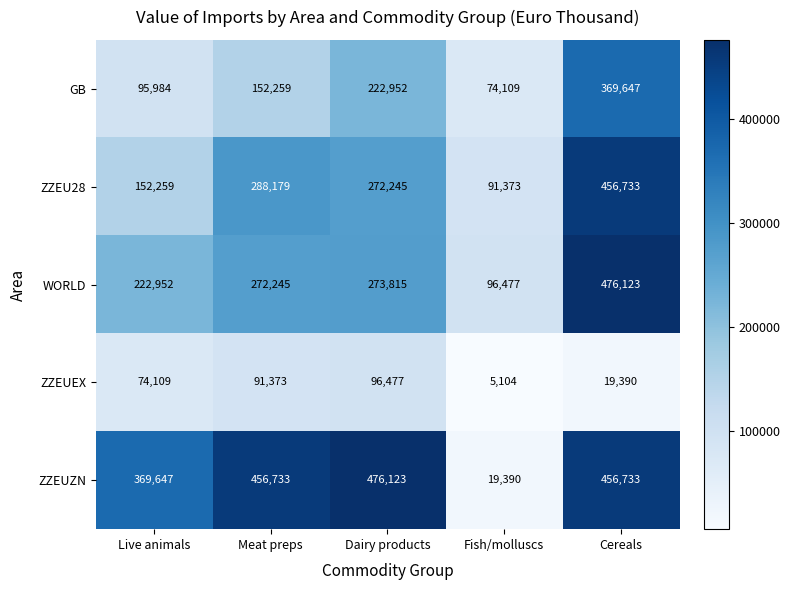

Read the GB value at Live animals, to the nearest 100.

96000